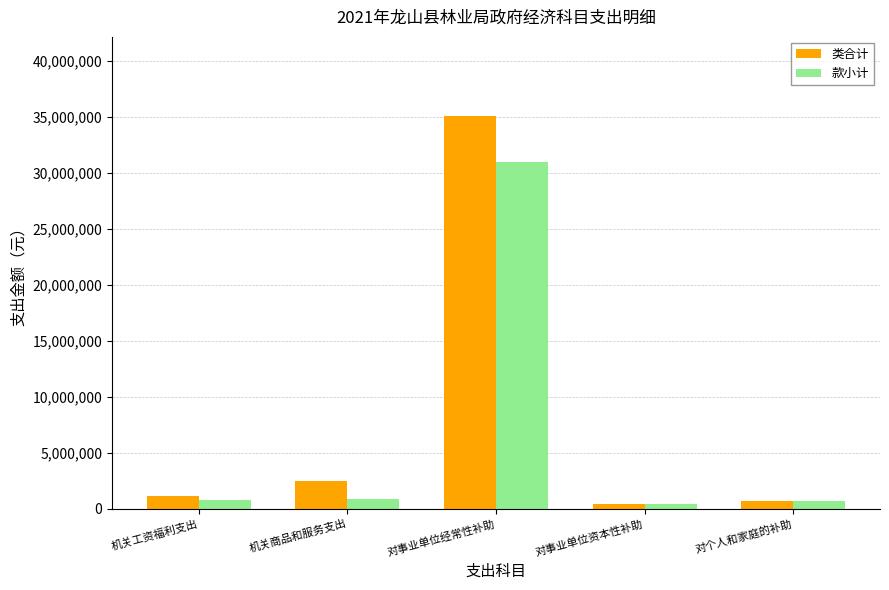

What is the difference between the highest and lowest values at 机关工资福利支出?

353462